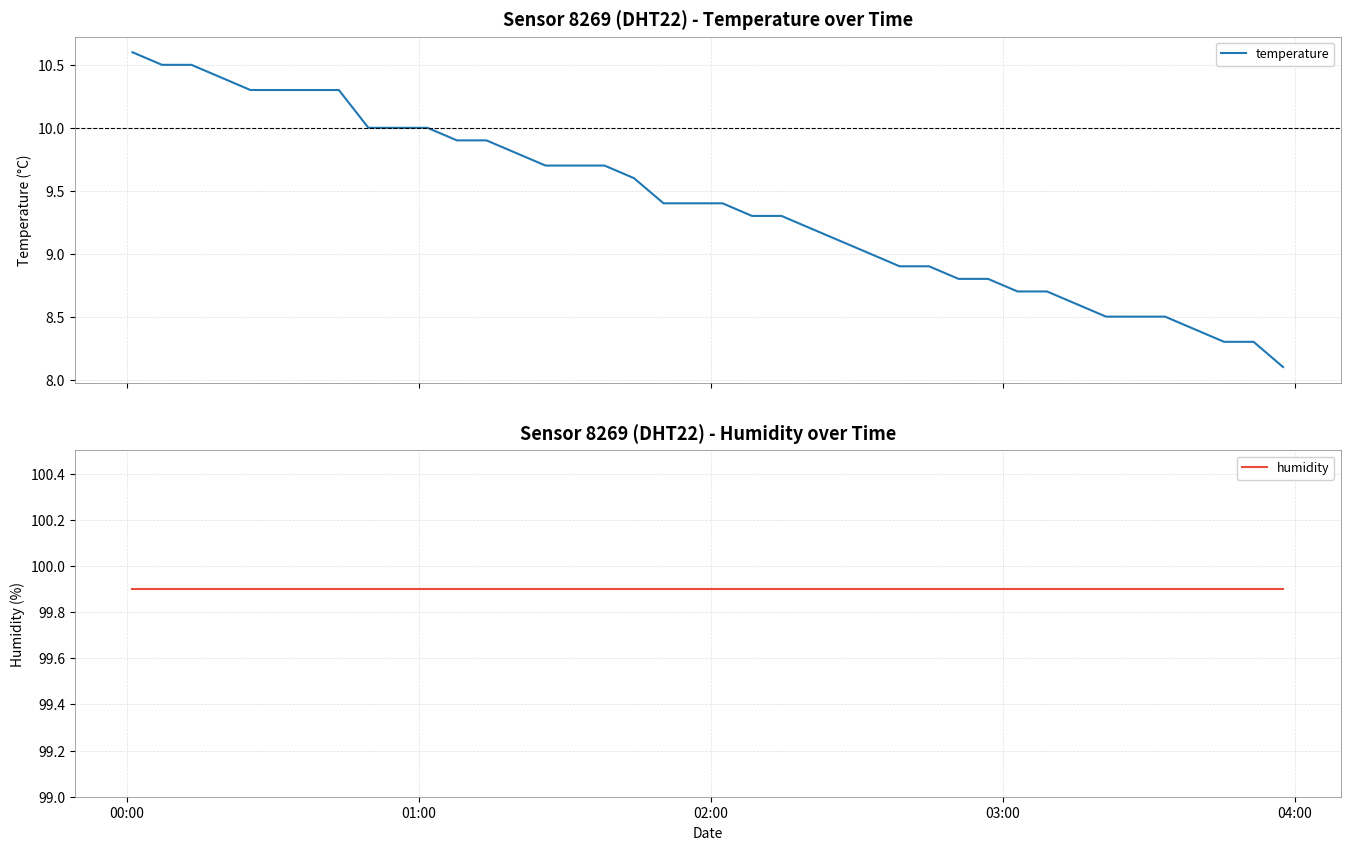

How many values in the temperature series exceed 9?

25